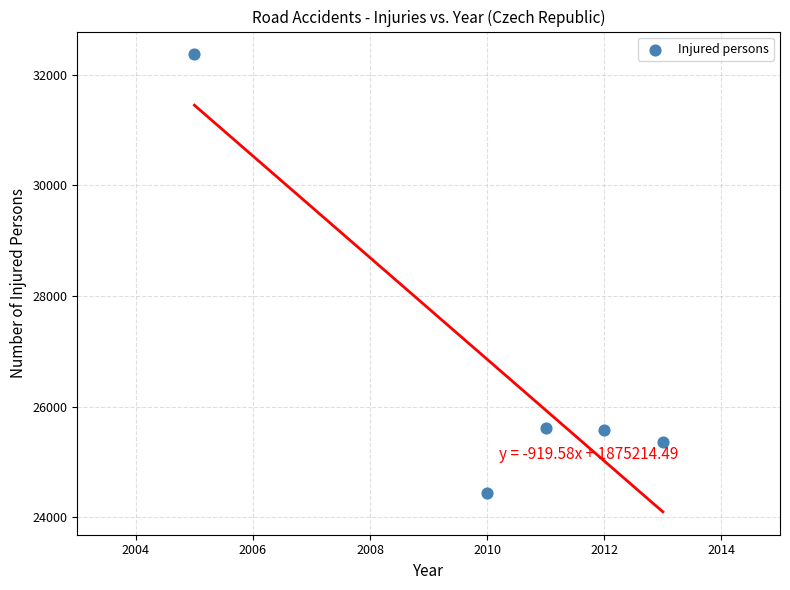

What is the range of X values (max minus min)?

8